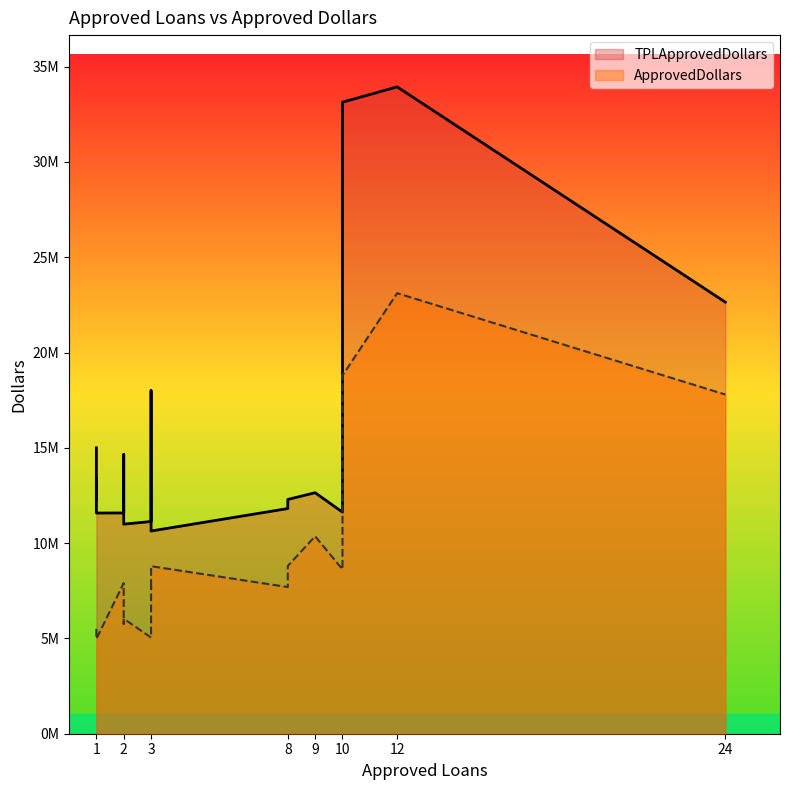

What is the lowest value of the TPLApprovedDollars series?

10635000.0